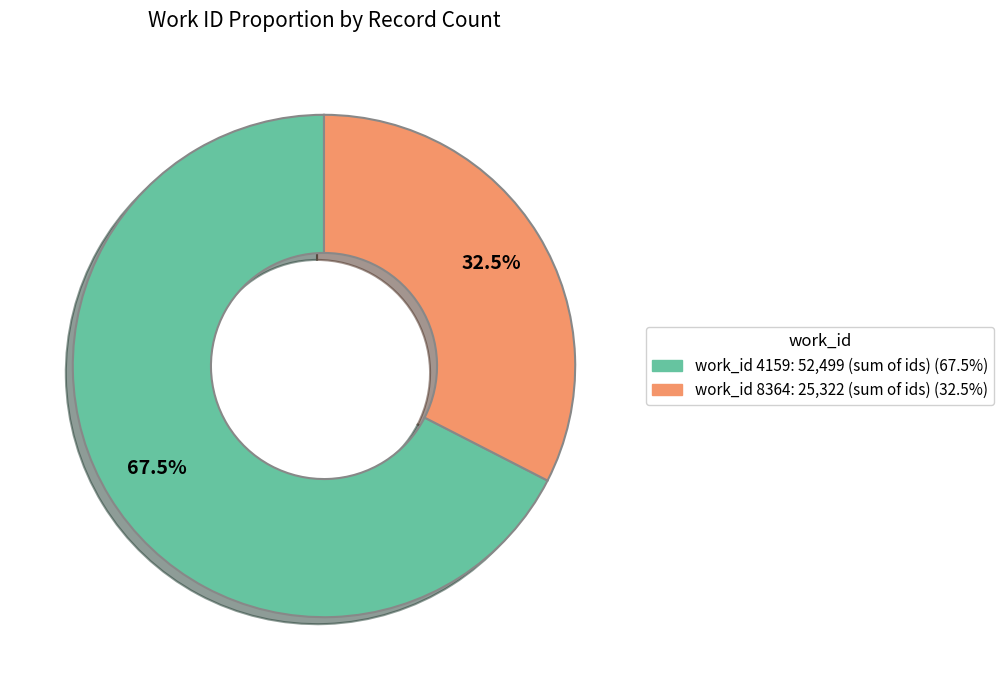

Is there a majority slice in this chart?

Yes